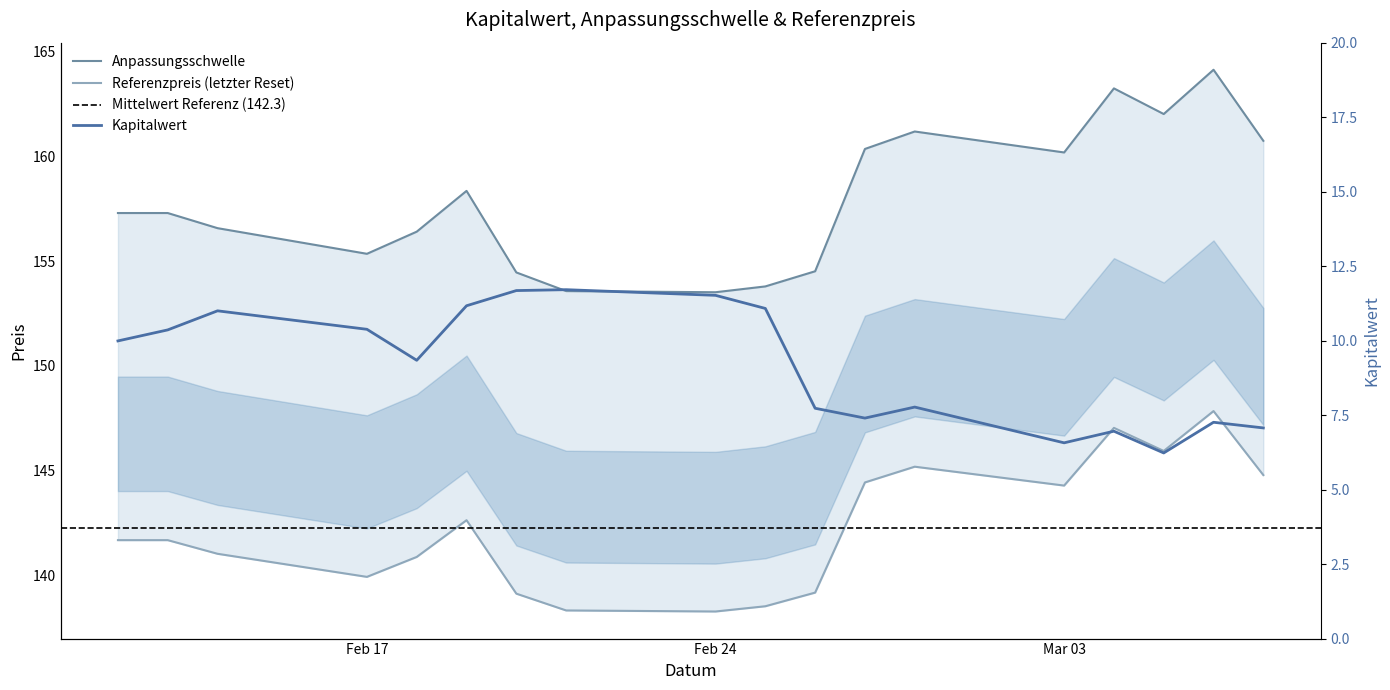

What position from the left is 2025-02-12?

1